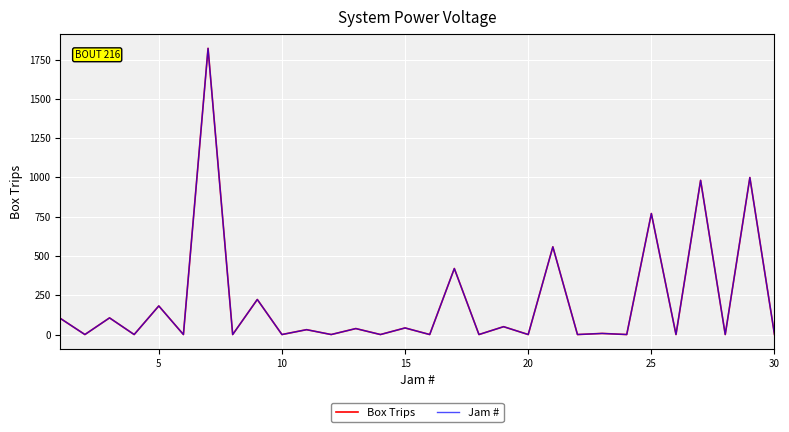

Does the chart have visible grid lines?

Yes